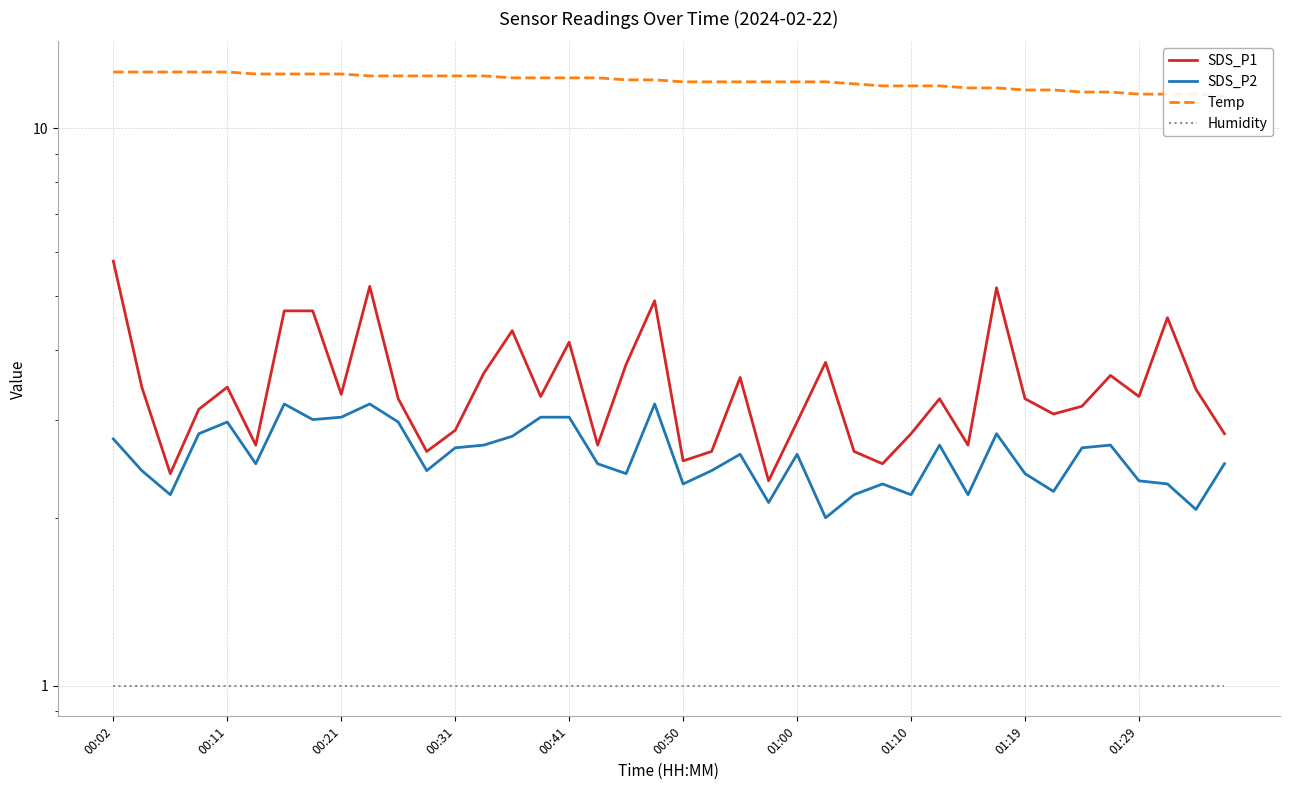

True or false: Humidity and SDS_P1 intersect in this chart.

False